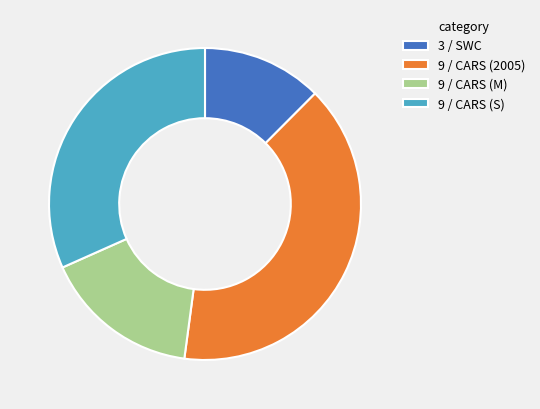

Combined, do 9 / CARS (2005) and 9 / CARS (M) account for over 50%?

Yes